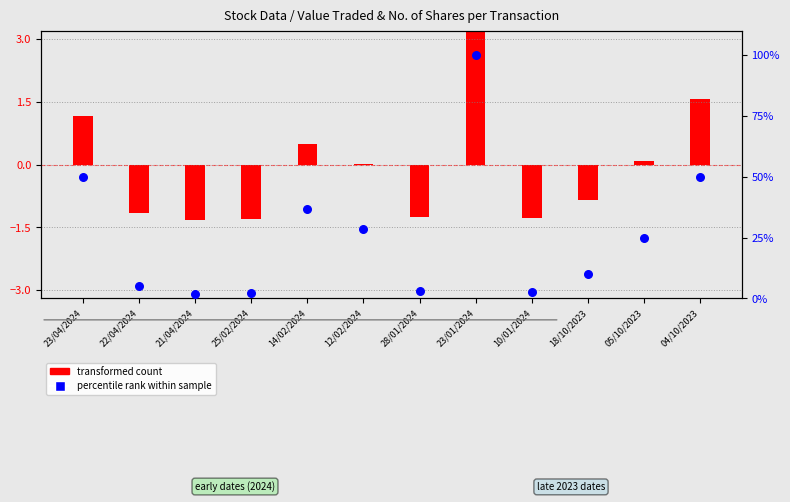

What is the ratio of the value at 18/10/2023 to the value at 21/04/2024?

5.7